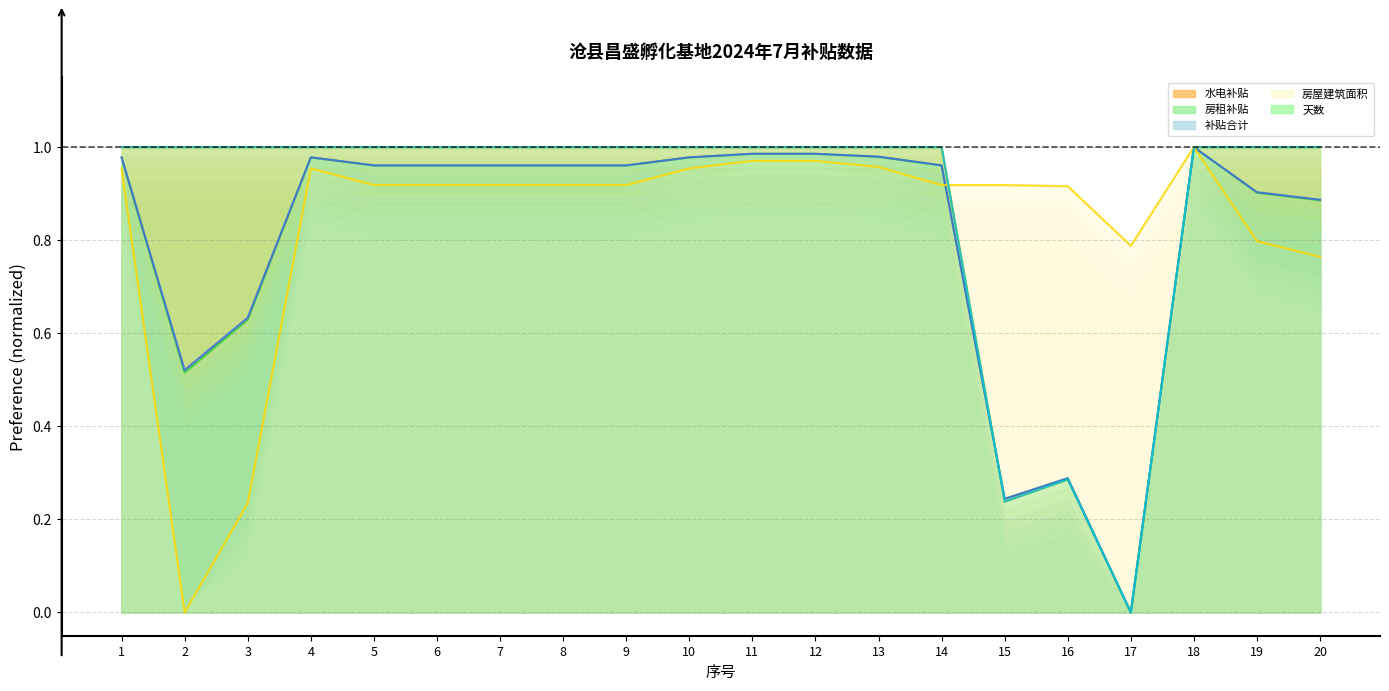

How many series are shown in this chart?

5